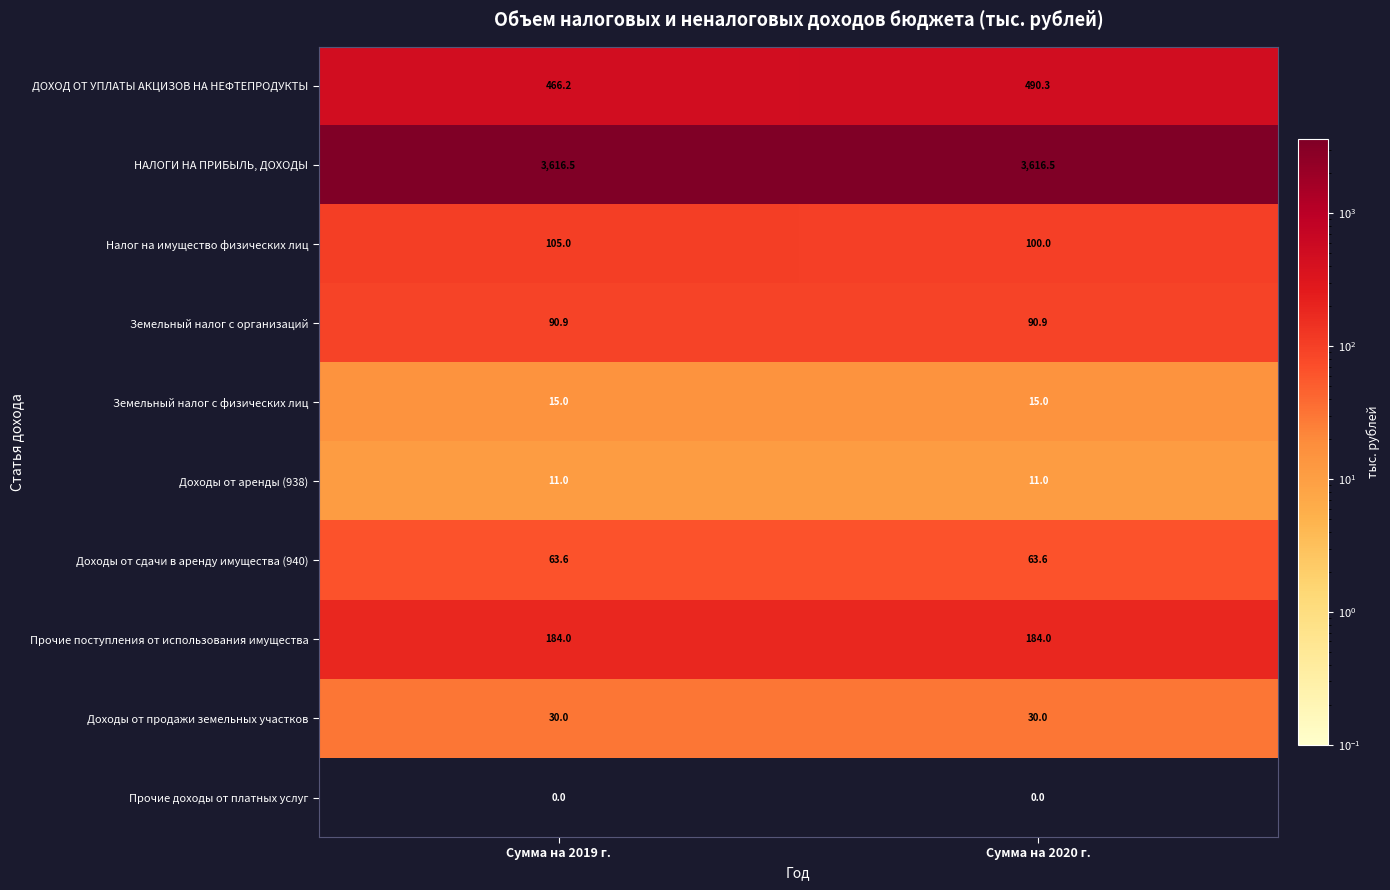

Is it true that Прочие доходы от платных услуг equals 0.0 at Сумма на 2019 г.?

True